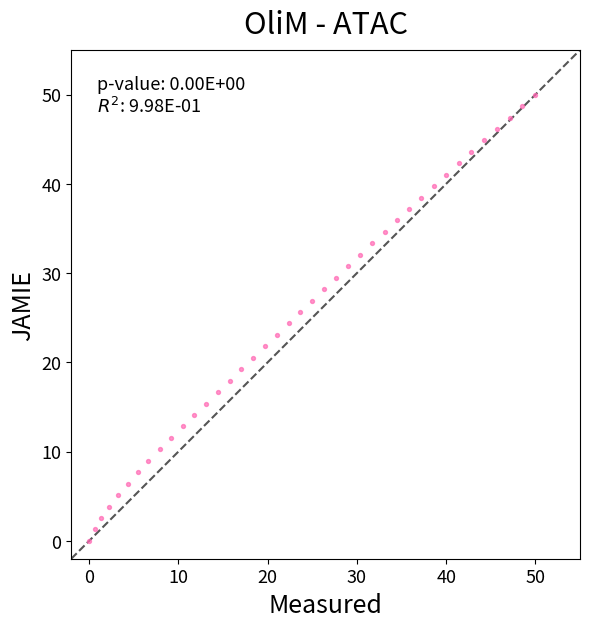

What is the range of X values (max minus min)?

50.0